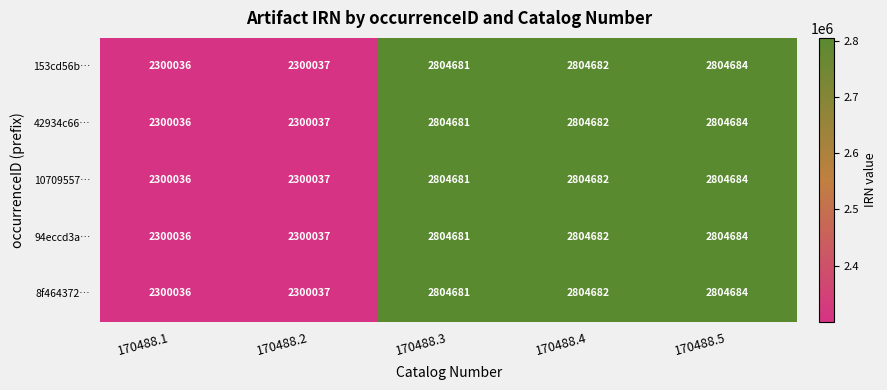

Which label corresponds to the largest value in the chart?

170488.5